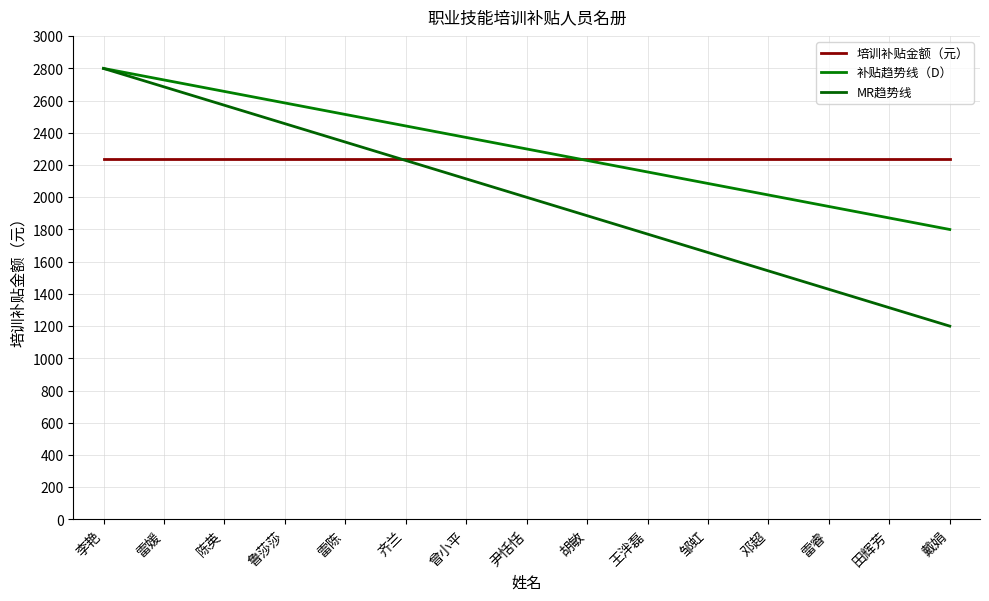

How many times do MR趋势线 and 培训补贴金额（元） cross each other?

1